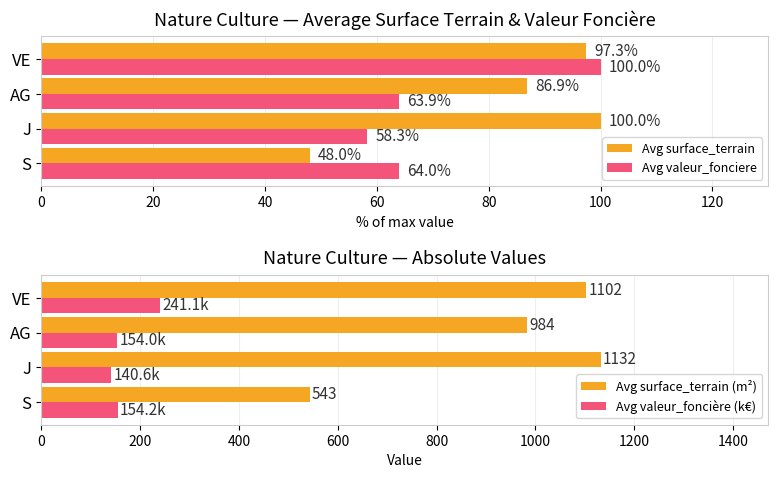

Read the Avg surface_terrain value at AG.

86.9